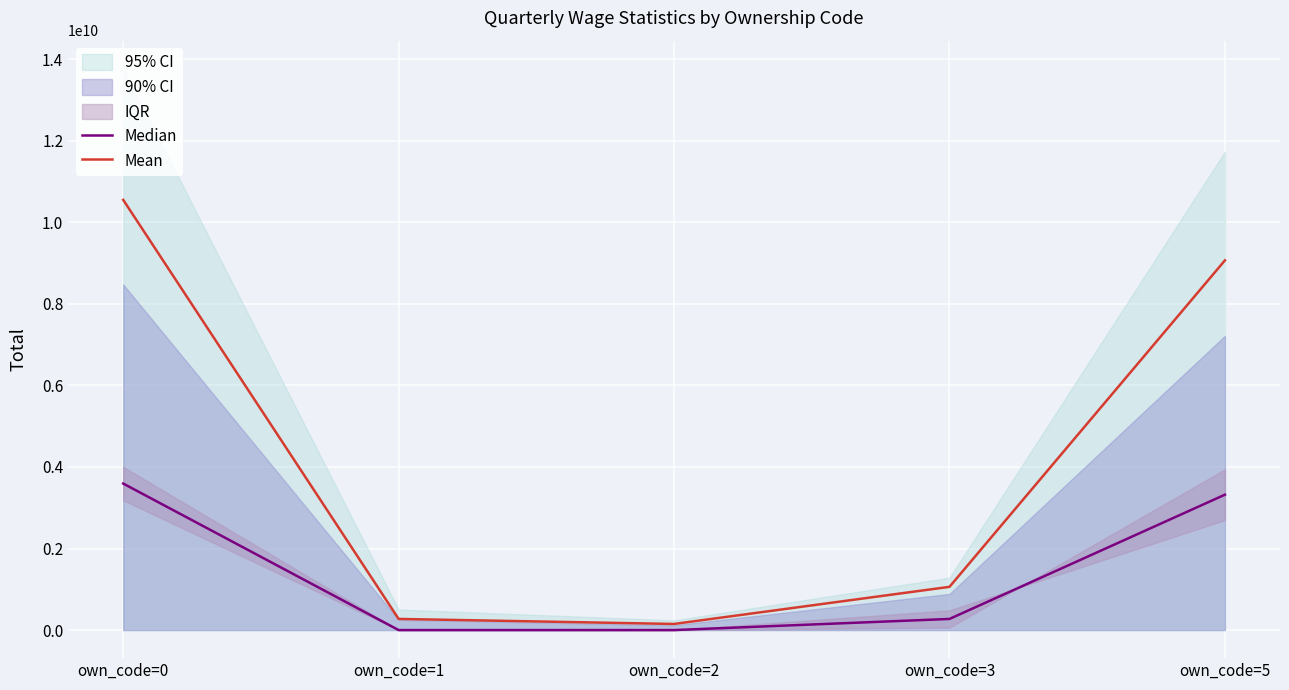

The value of Median at own_code=1 is 0. True or false?

True